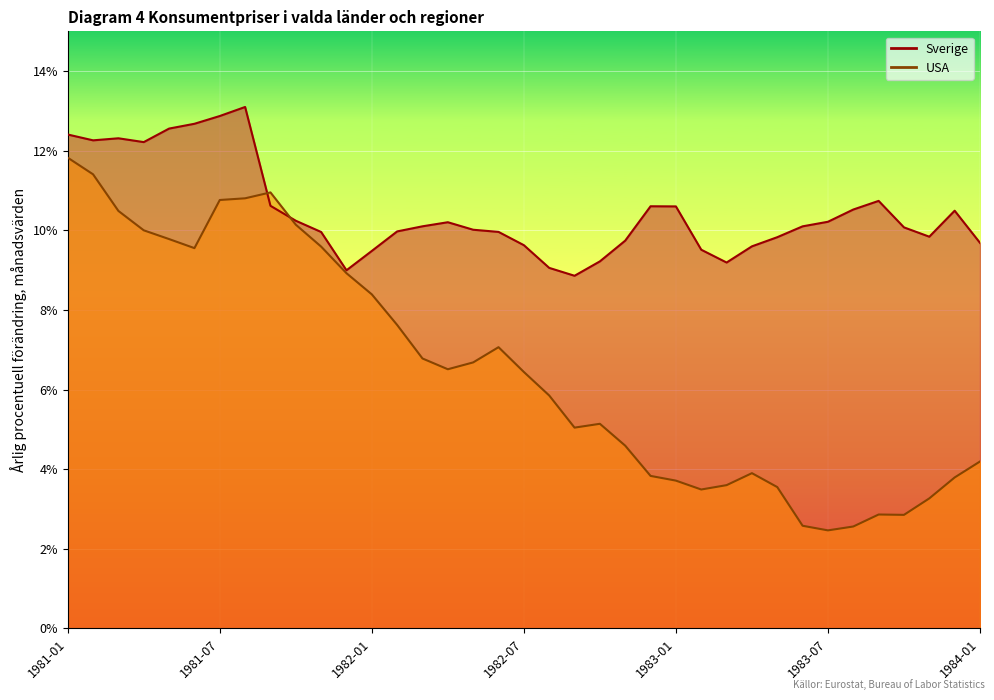

Count the number of data series in this chart.

2